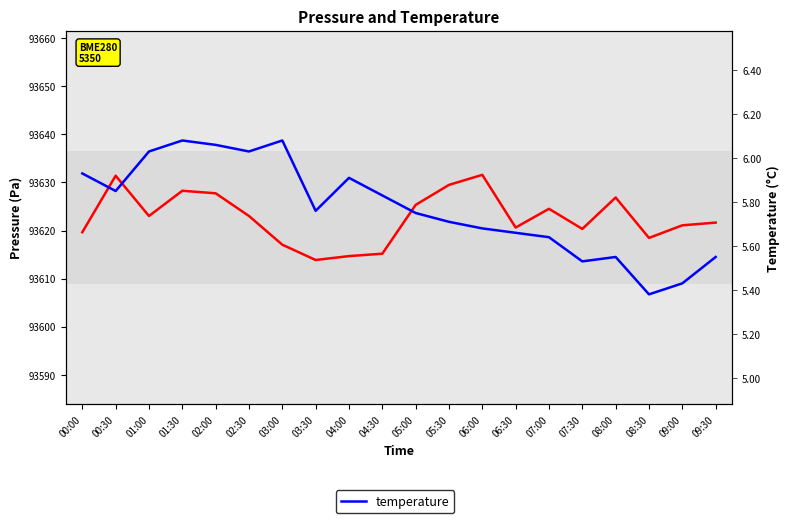

What is the approximate value of pressure at 02:00?

93627.8